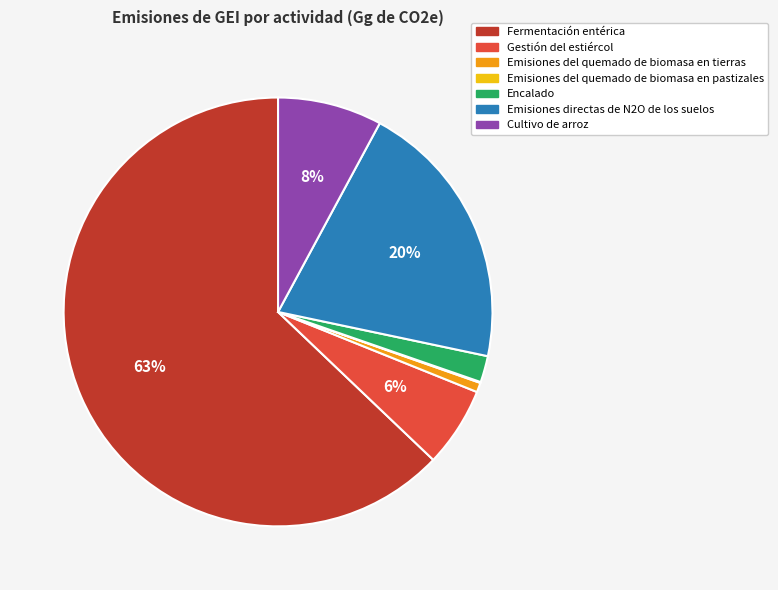

To the nearest percent, what percentage of the pie is Emisiones del quemado de biomasa en tierras?

1%